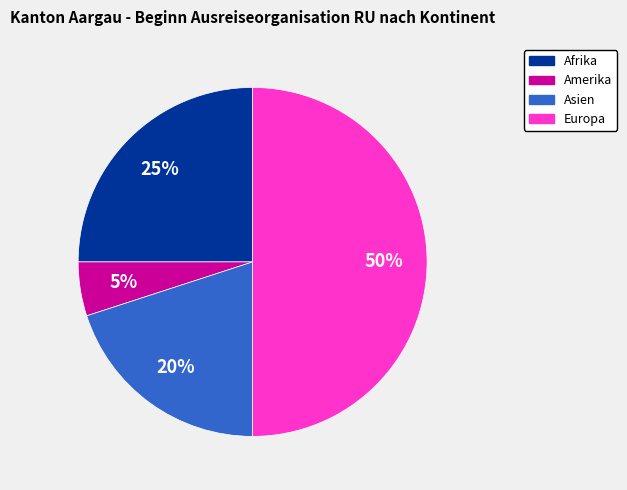

To the nearest percent, what is the average slice percentage?

25%